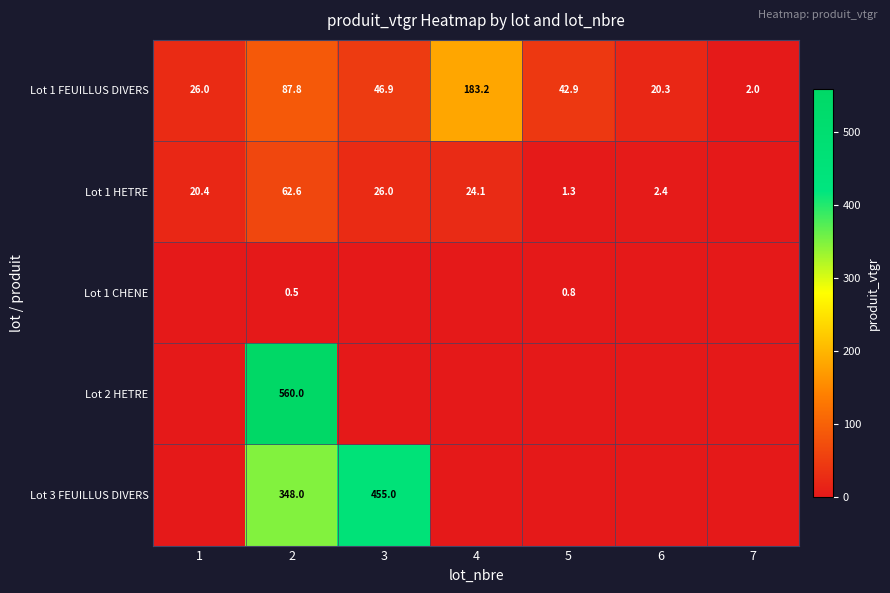

Which has a higher value, 1 or 2?

2